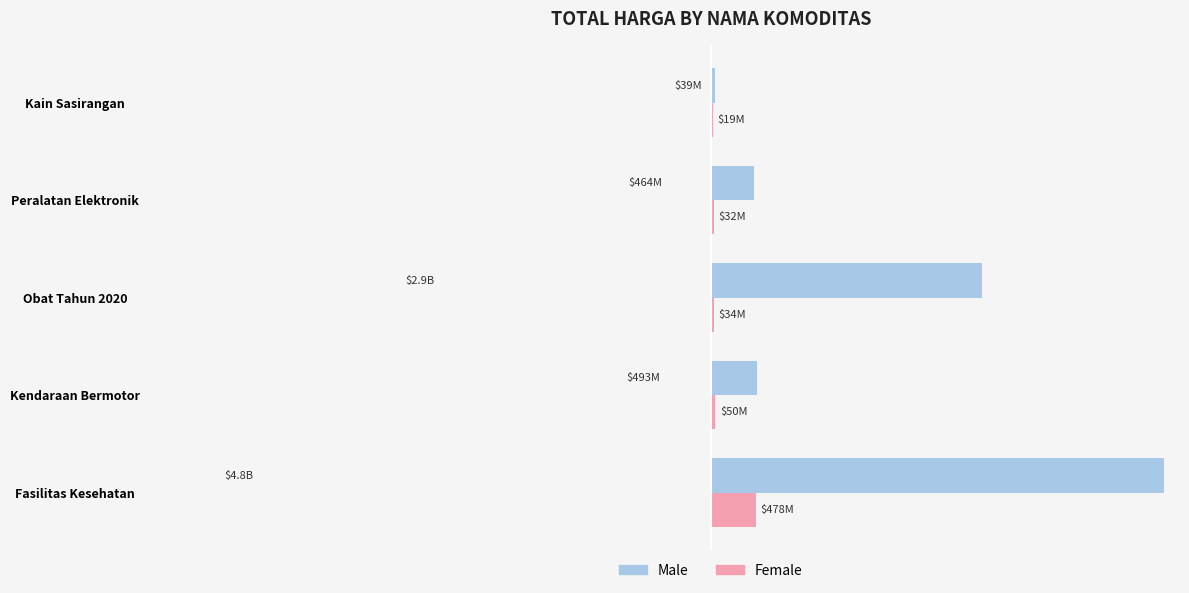

What are all the series names shown in the legend?

Male, Female